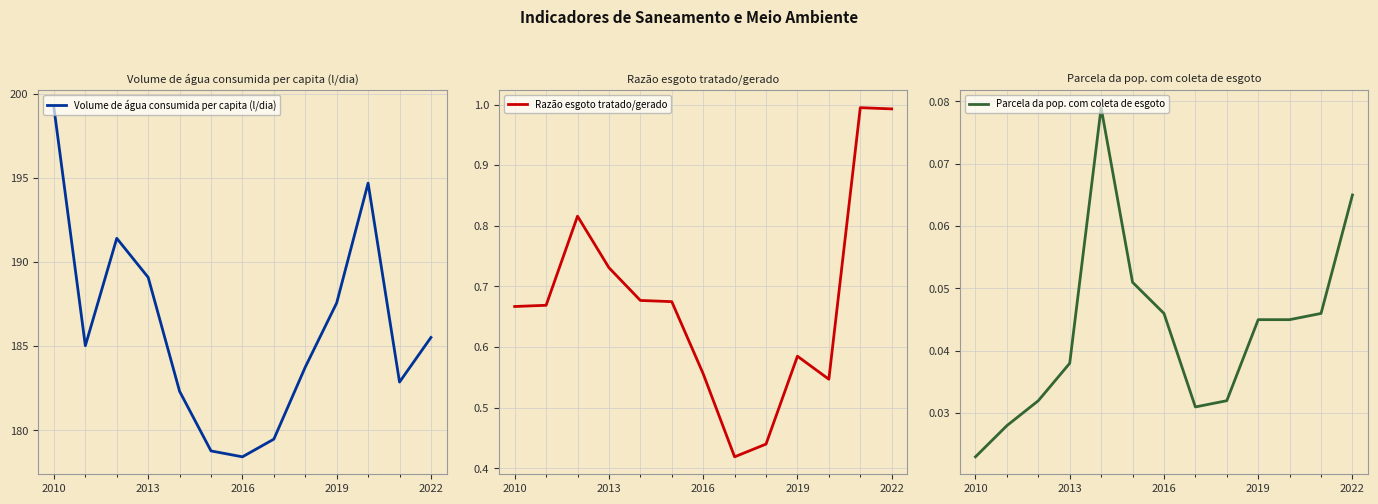

Is this an area chart (filled region under the line)?

No